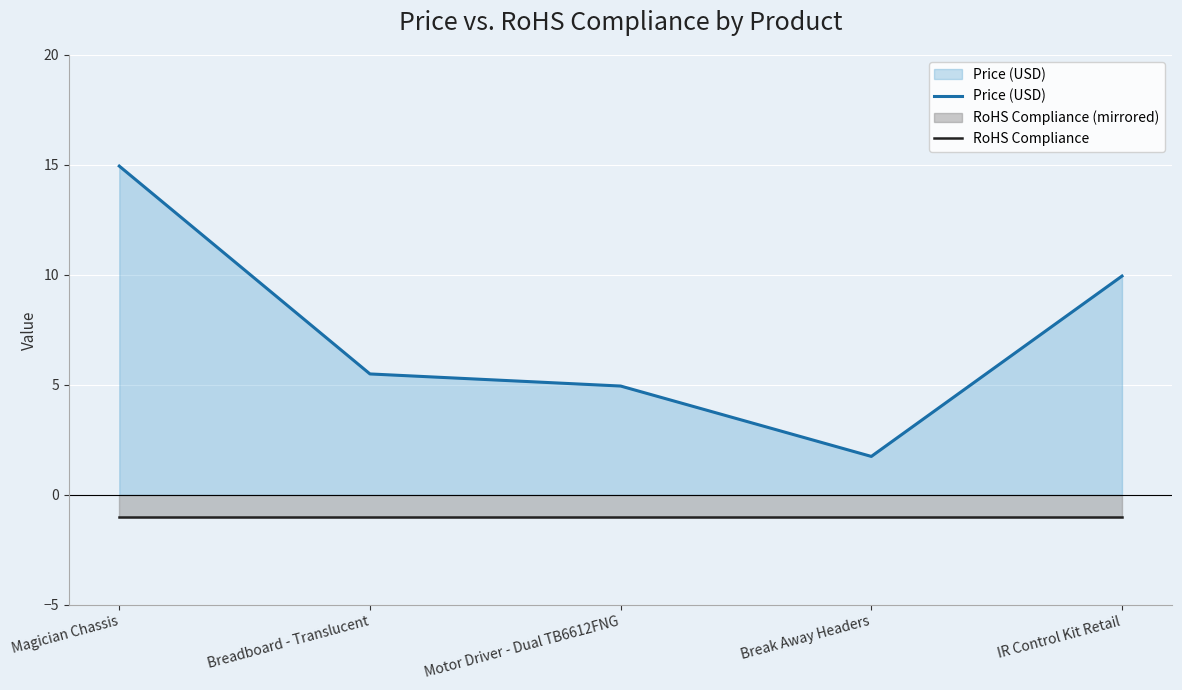

How many categories are shown in the chart?

5